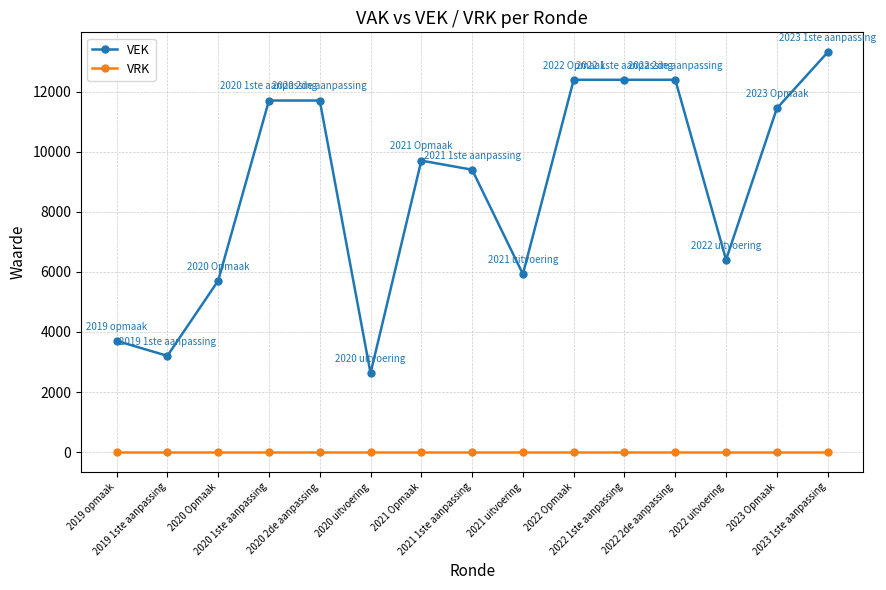

Count the number of data series in this chart.

2